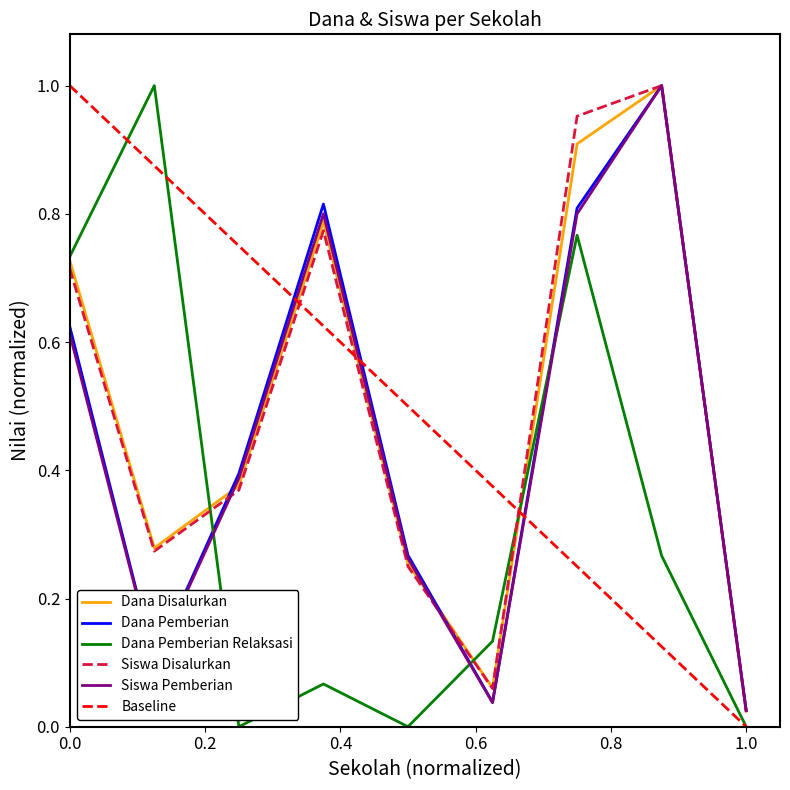

True or false: Siswa Pemberian and Dana Pemberian Relaksasi intersect in this chart.

True